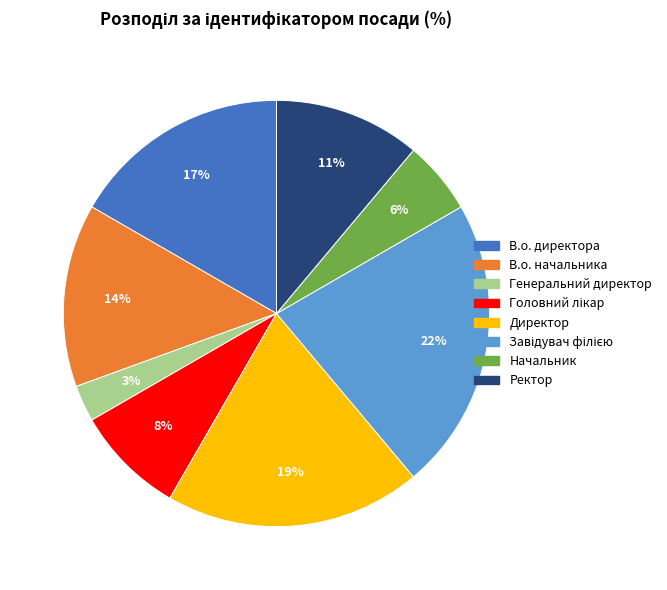

To the nearest percent, what is the difference between the Ректор and Генеральний директор slice percentages?

8%